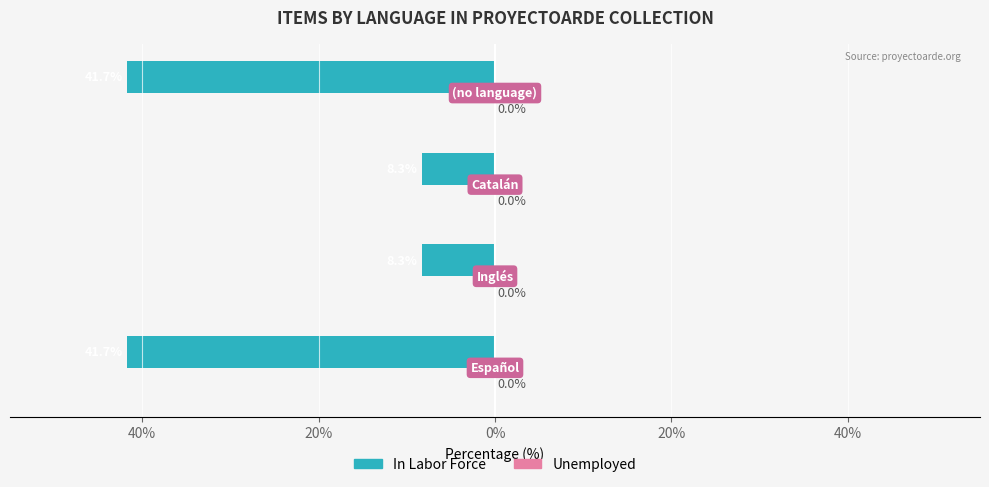

Does the chart contain any negative values?

Yes